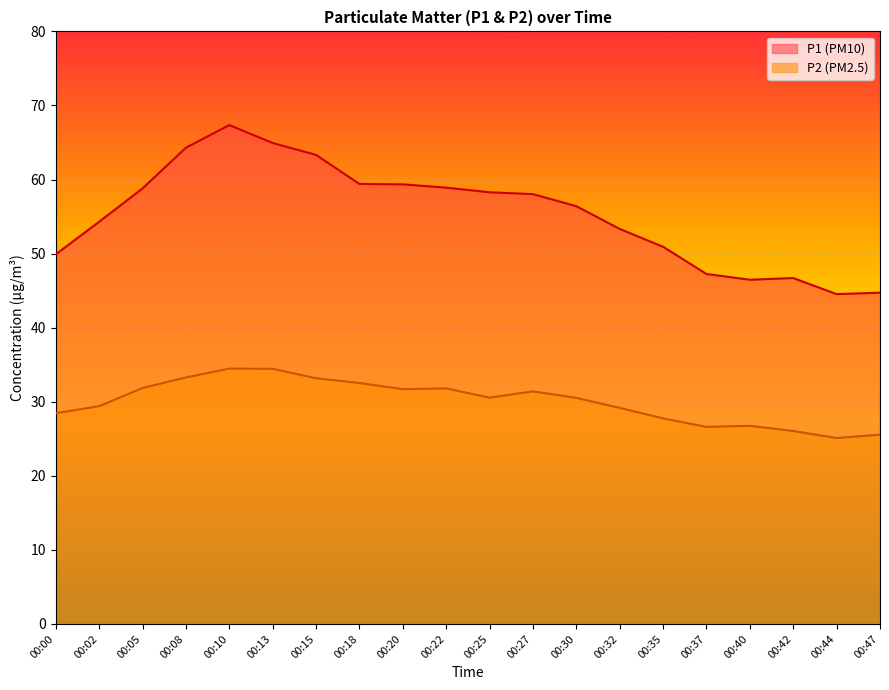

Which has a higher value, 00:42 or 00:22?

00:22